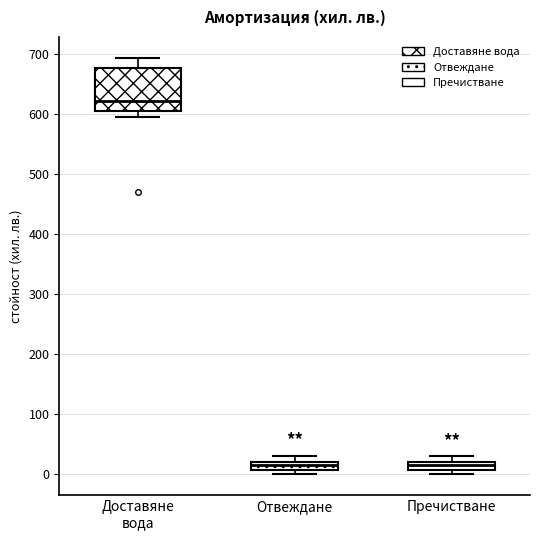

Where is the lower edge of the box for Пречистване on the y-axis? The values are not printed on the chart, so give them approximately, as read against the axis.

10